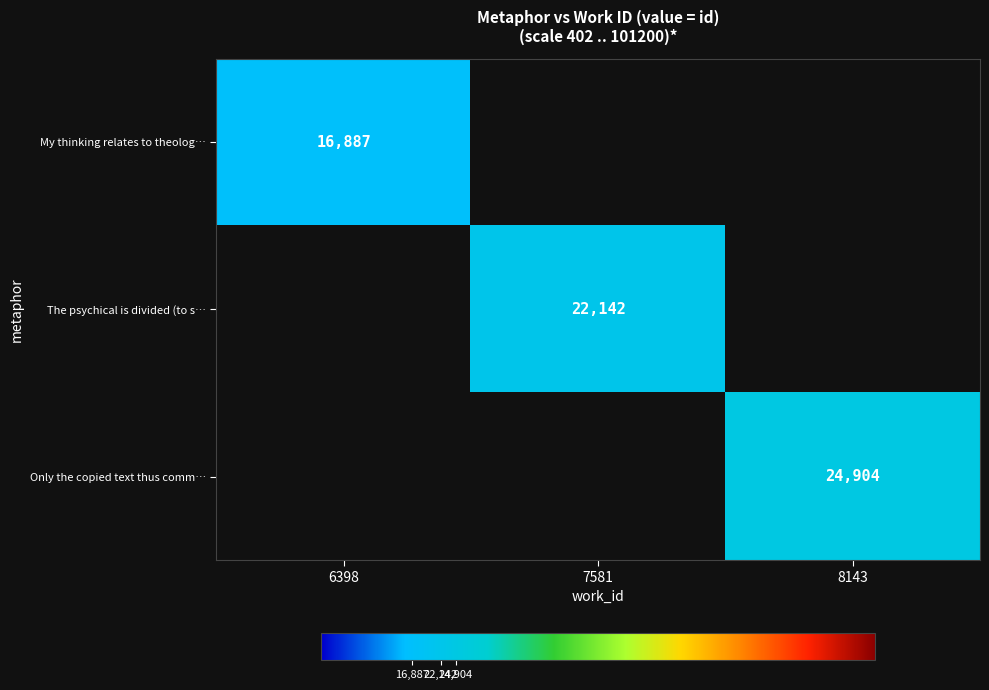

How many distinct data groups are displayed?

3